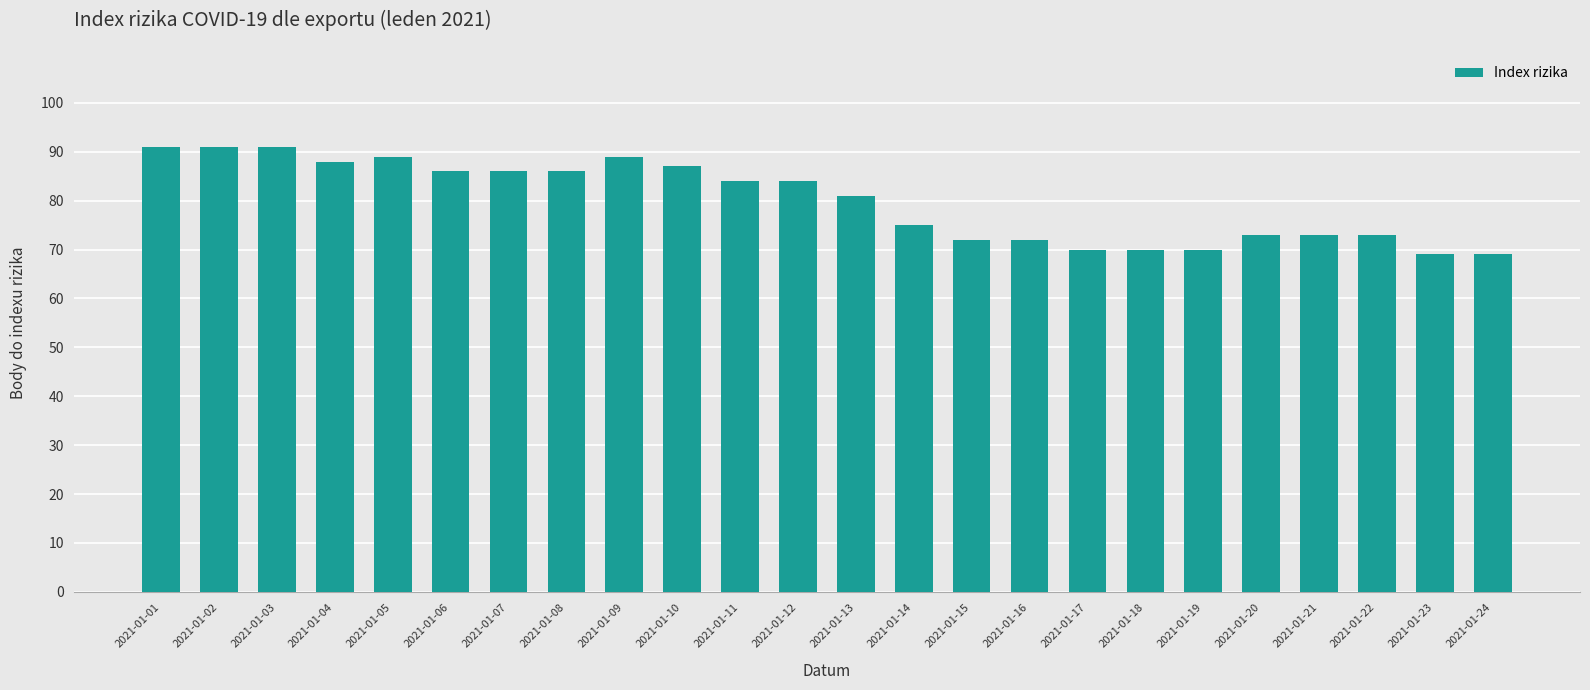

What is the change in value from 2021-01-09 to 2021-01-11?

-5